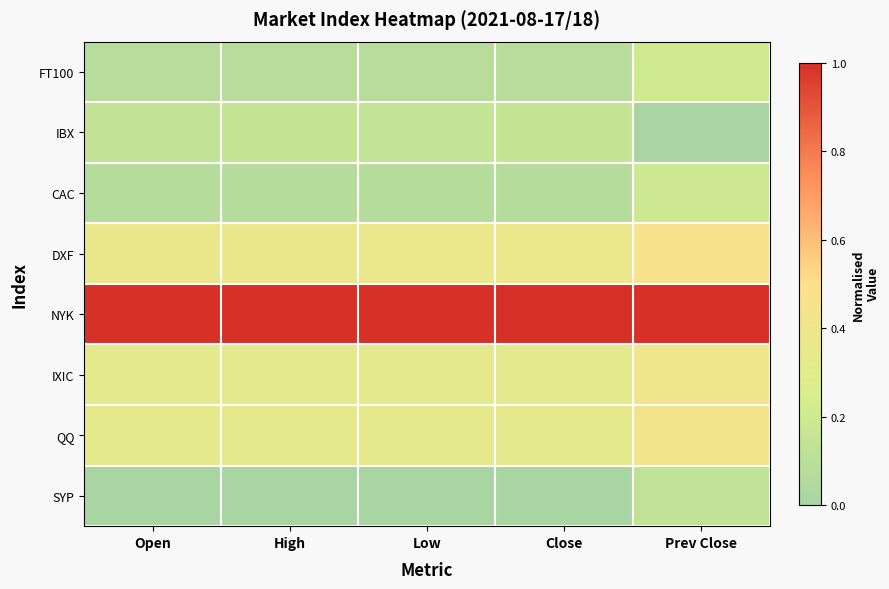

At which category is the sum across all series the highest?

Prev Close